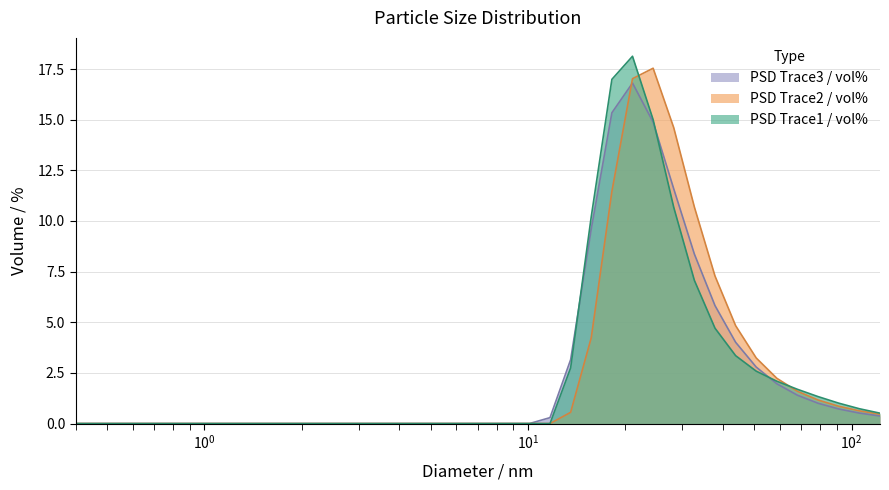

What is the label of the 7th point from the right?

50.748